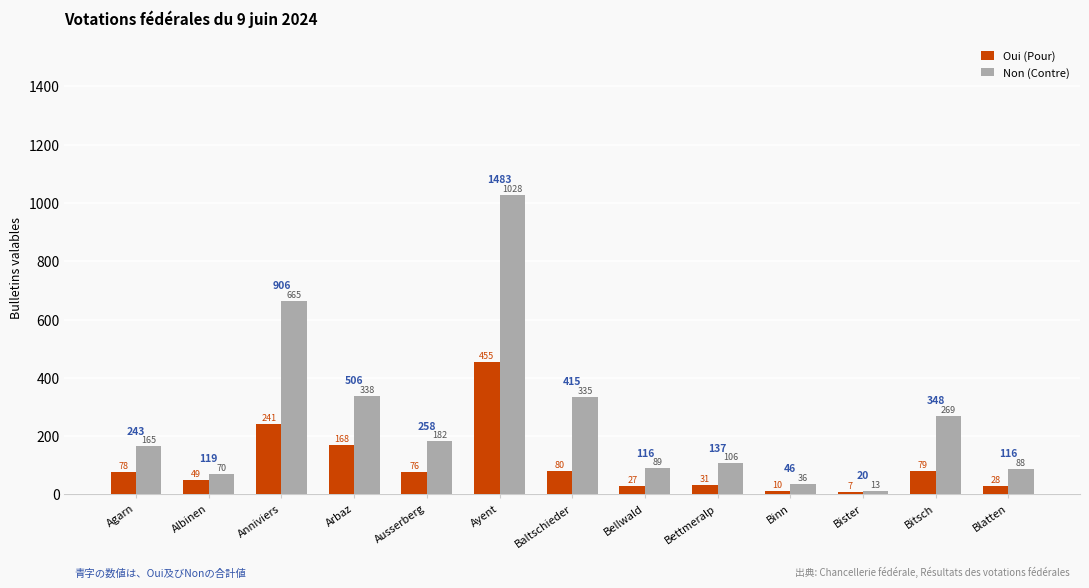

At which category is the sum across all series the highest?

Ayent